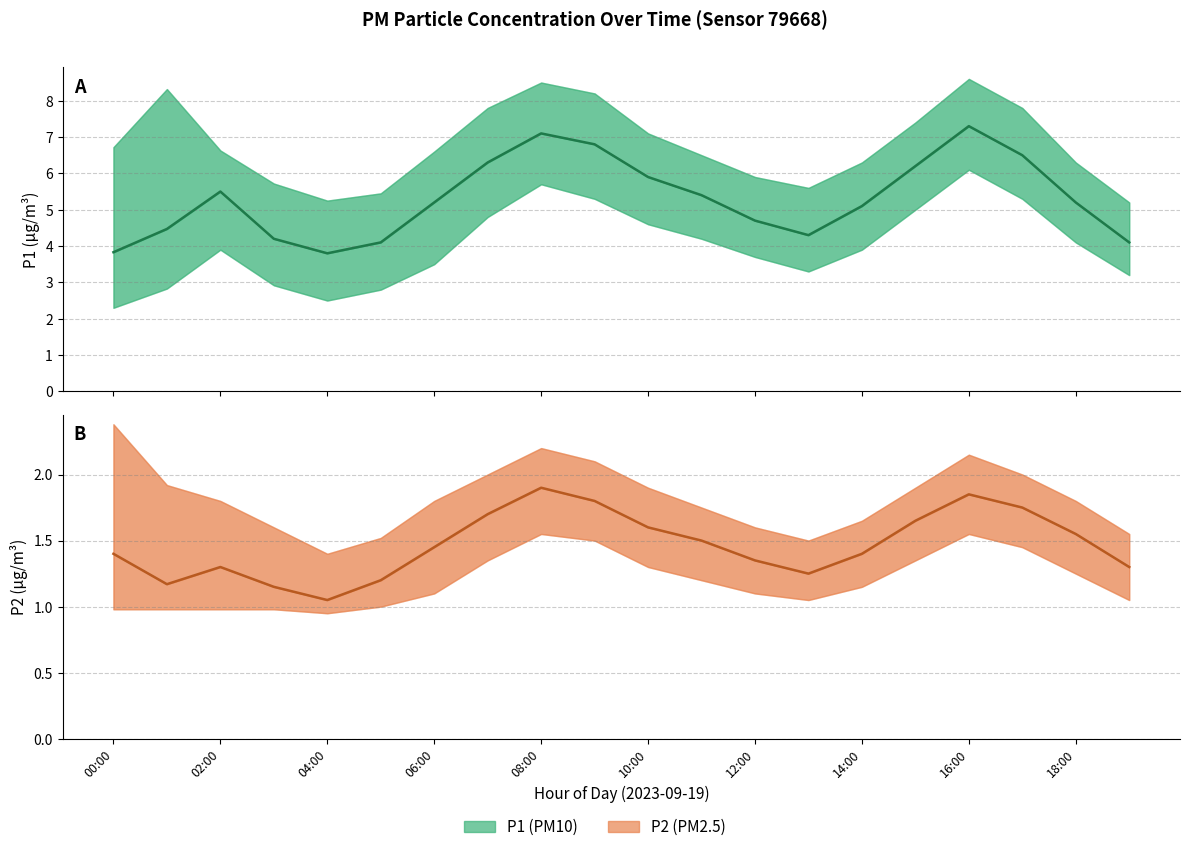

How many lines are shown in the chart?

2